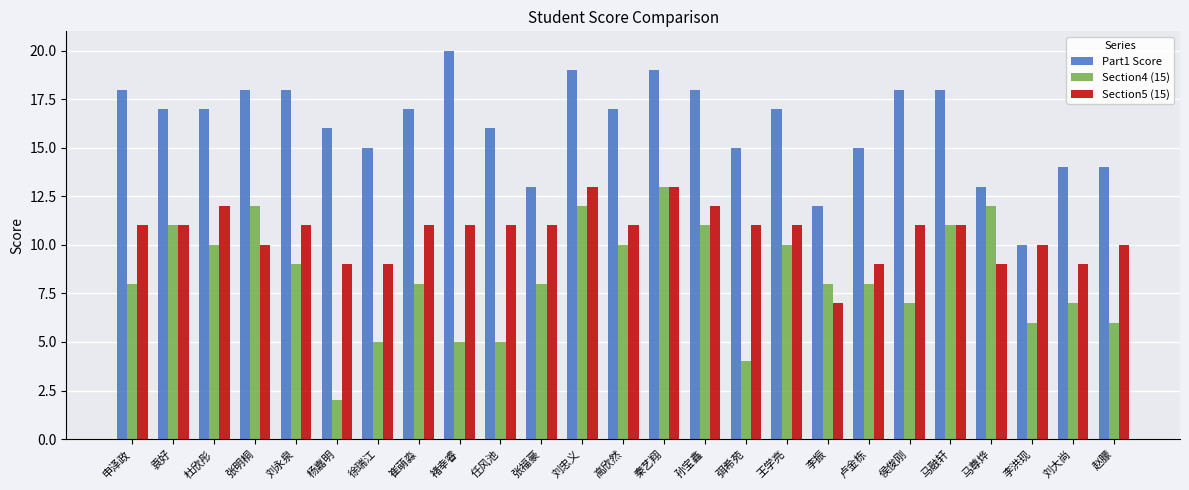

The value of Section4 (15) at 王学亮 is 10. True or false?

True